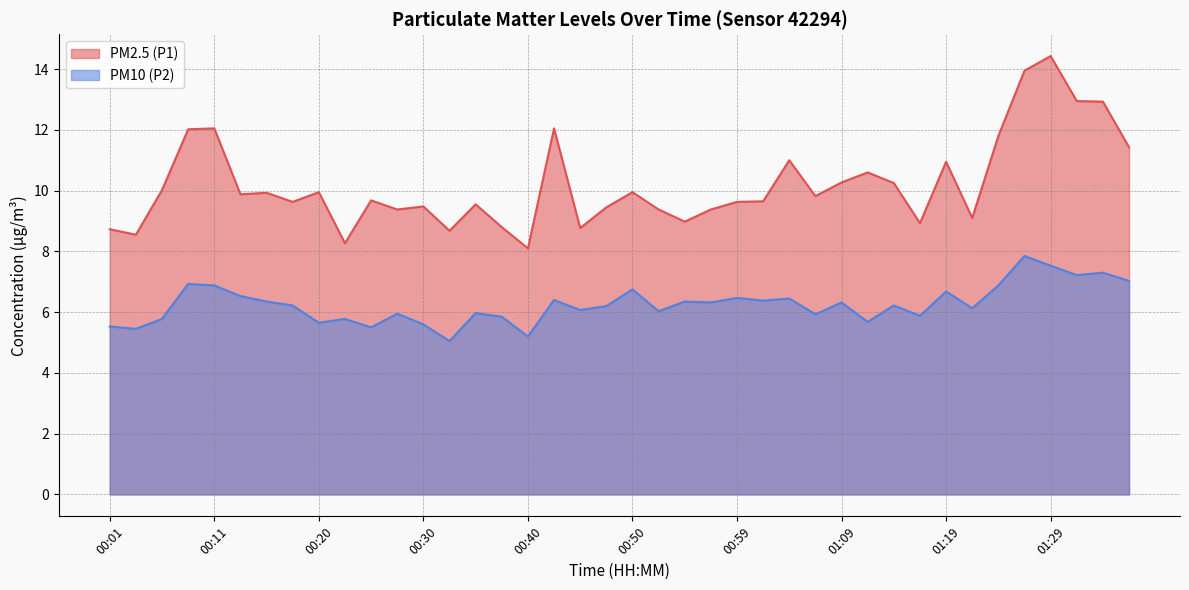

What is the spread (max minus min) of values at 01:12?

4.9